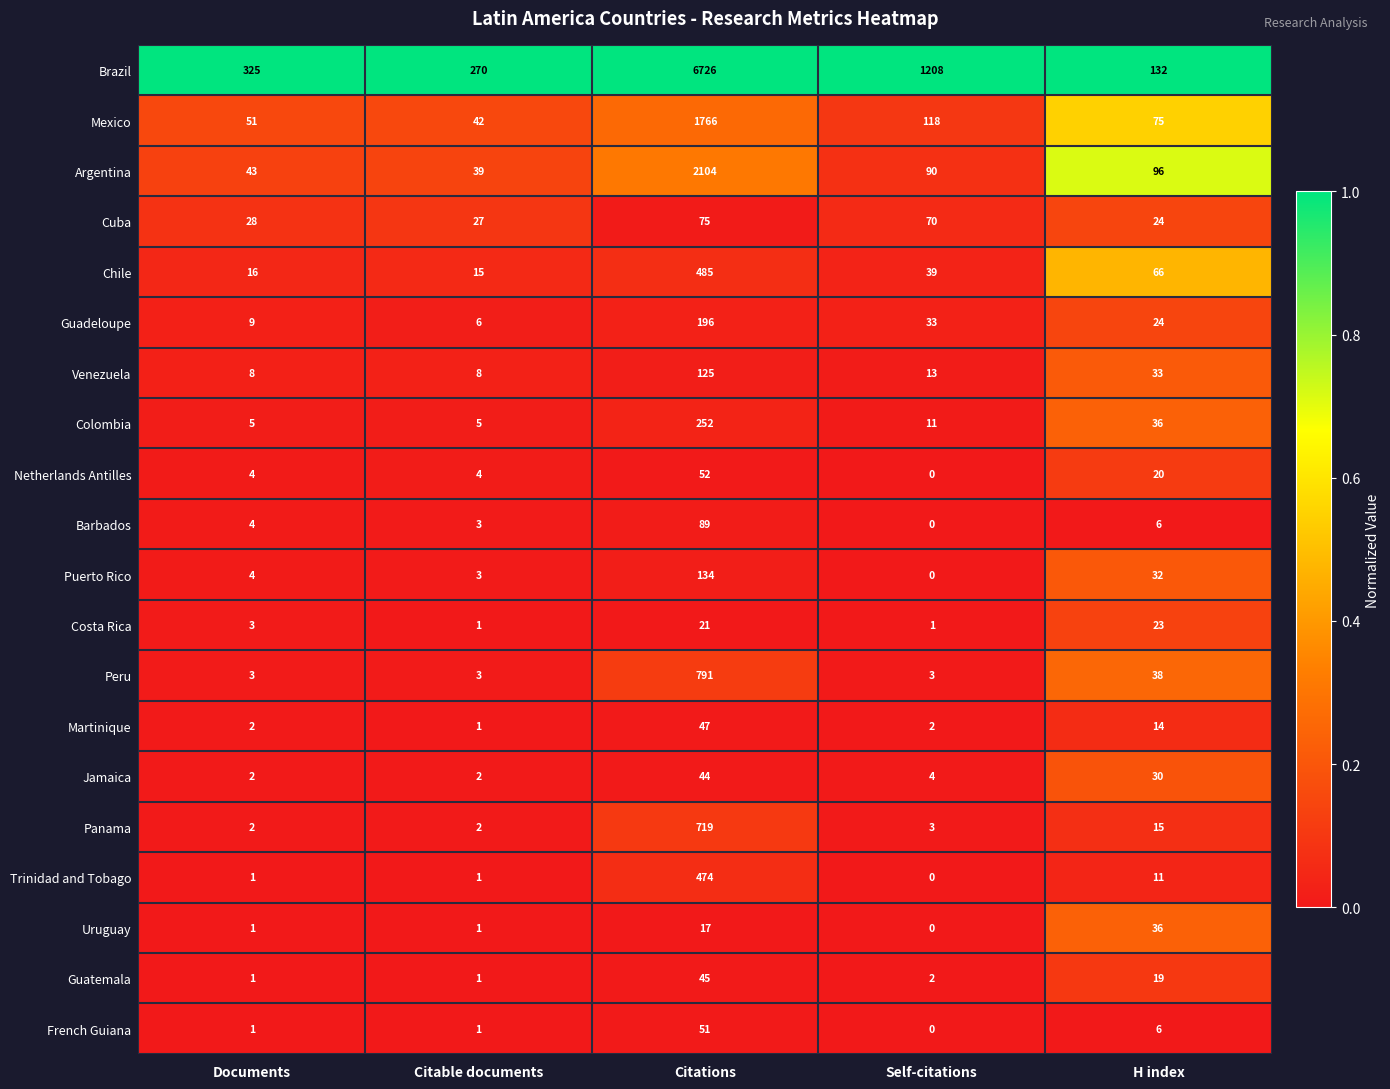

Is it true that Mexico equals 1766 at Citations?

True